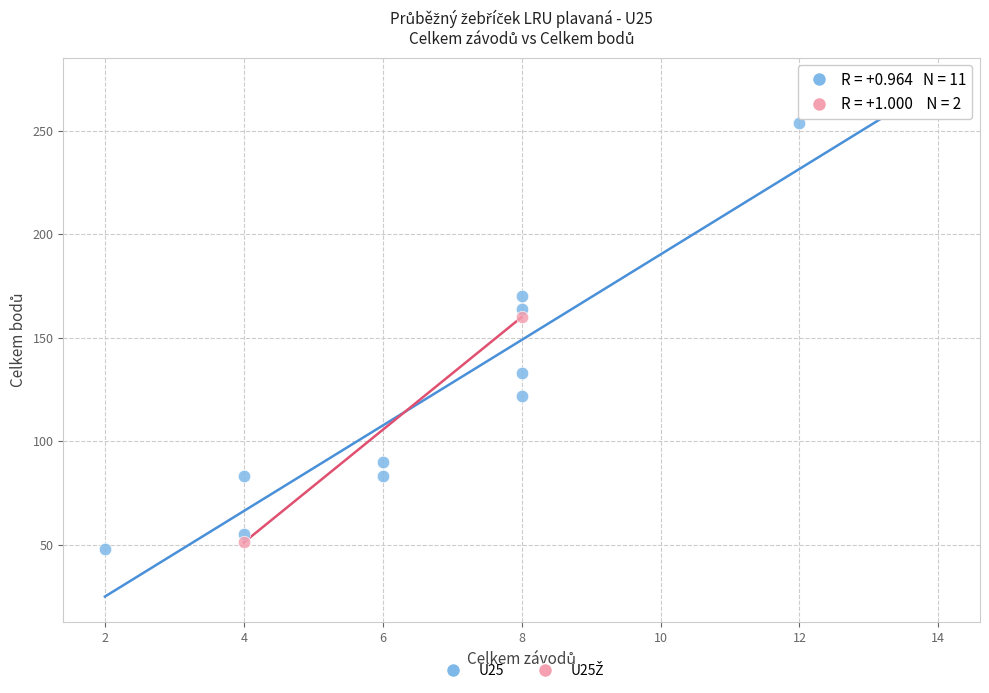

Which series contains the highest Y value?

U25